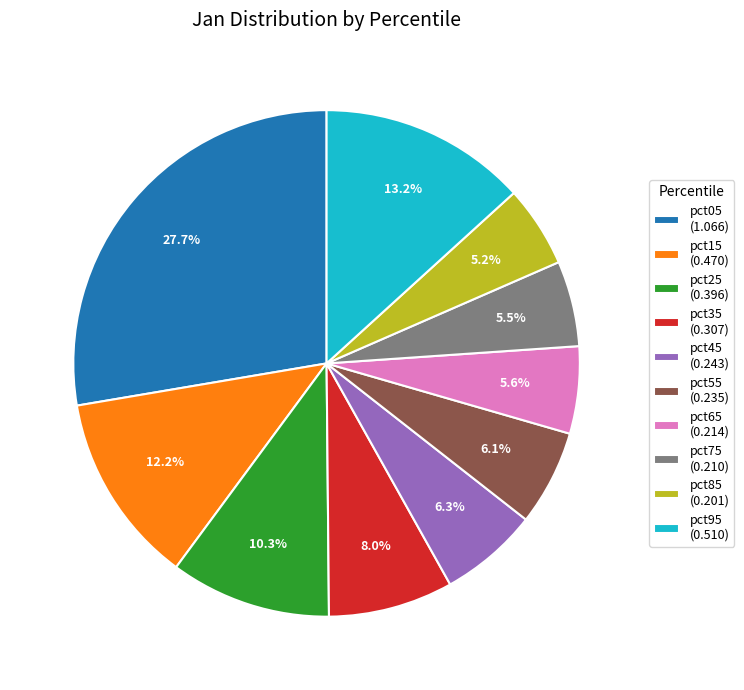

To the nearest percent, what is the combined percentage of pct45 and pct35?

14%